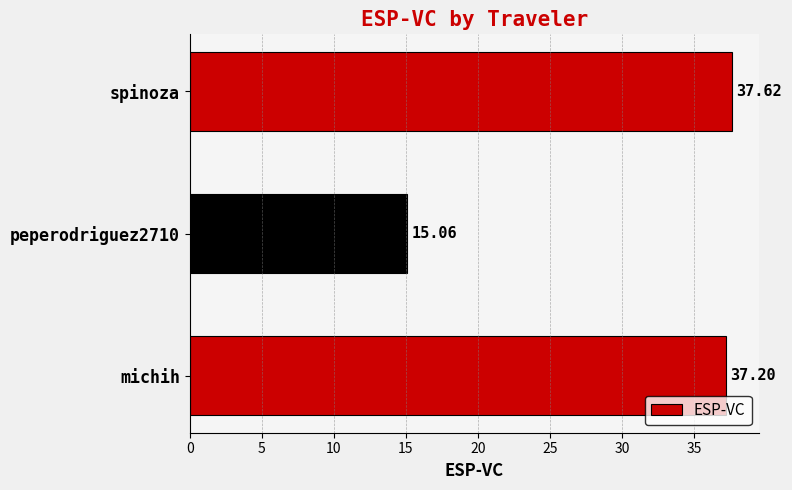

What is the smallest value displayed?

15.1